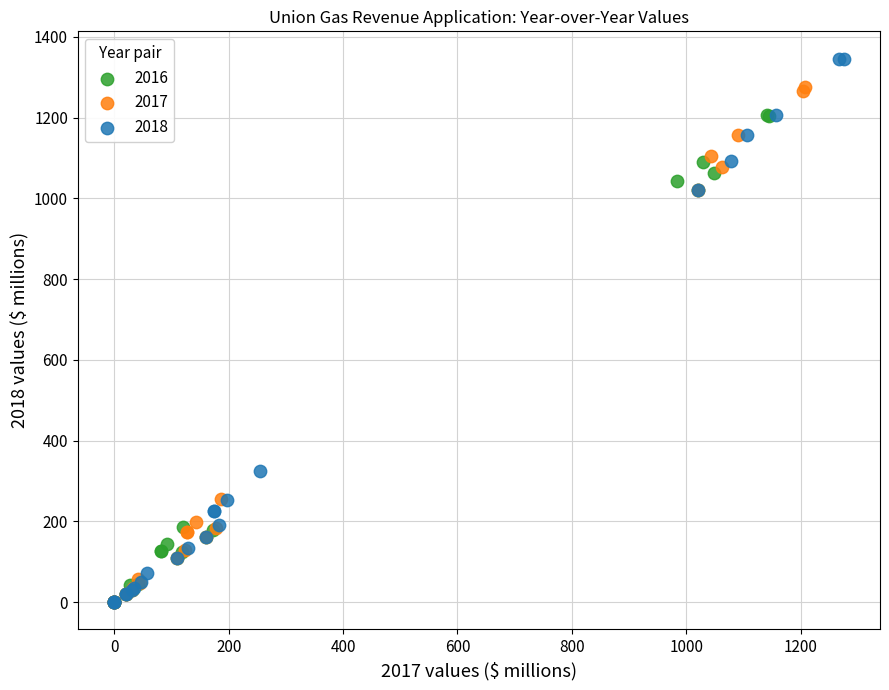

Which series reaches the maximum Y coordinate?

2018